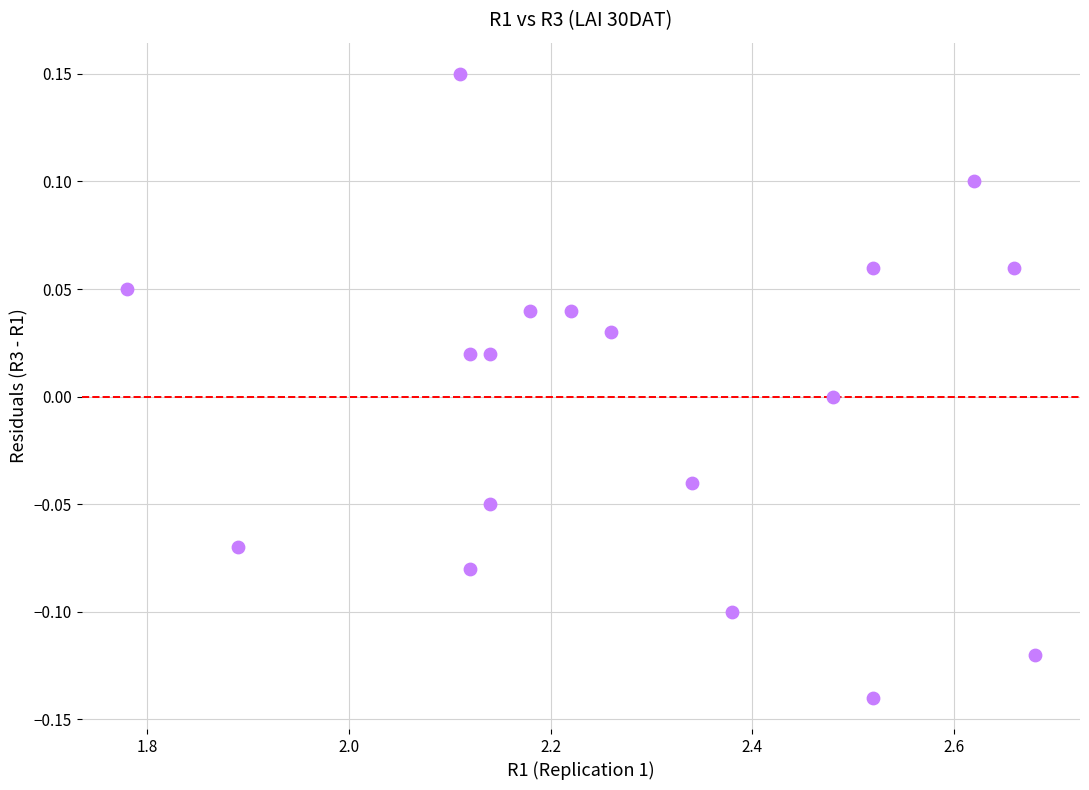

What is the range of X values (max minus min)?

0.9